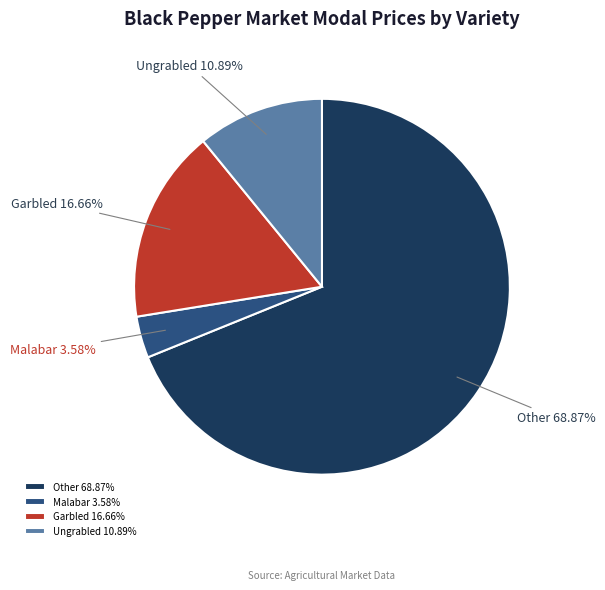

What percentage is the Other slice, to the nearest percent?

69%